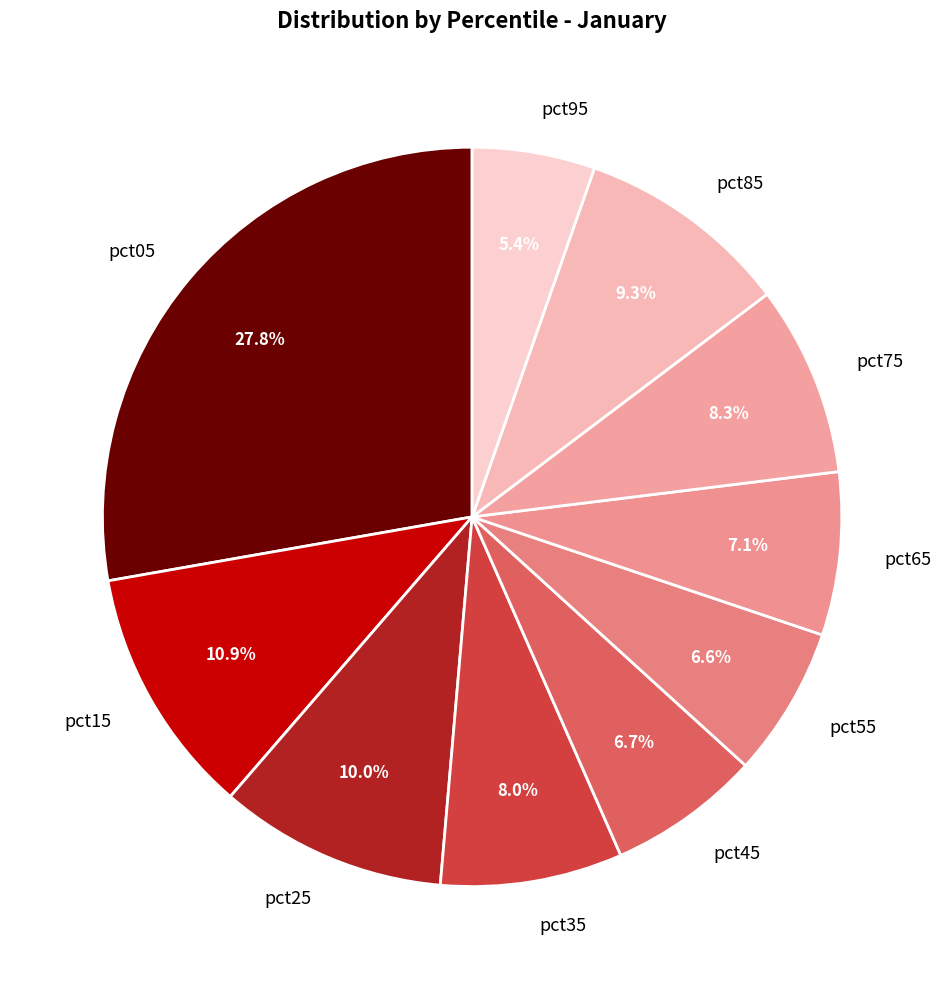

Does pct95 represent more than half of the total?

No